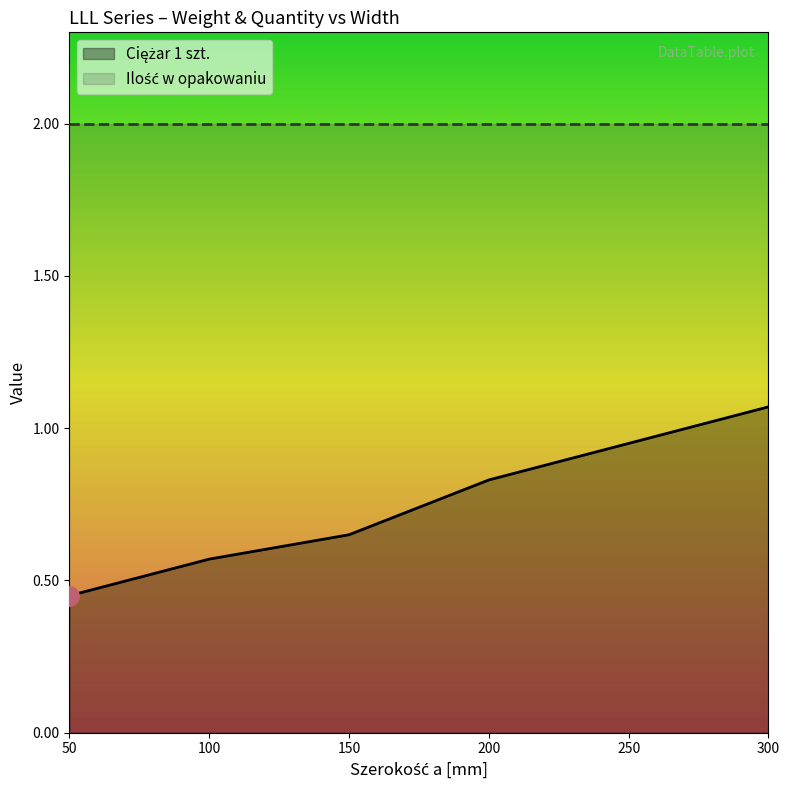

What is the minimum value shown in the chart?

0.5